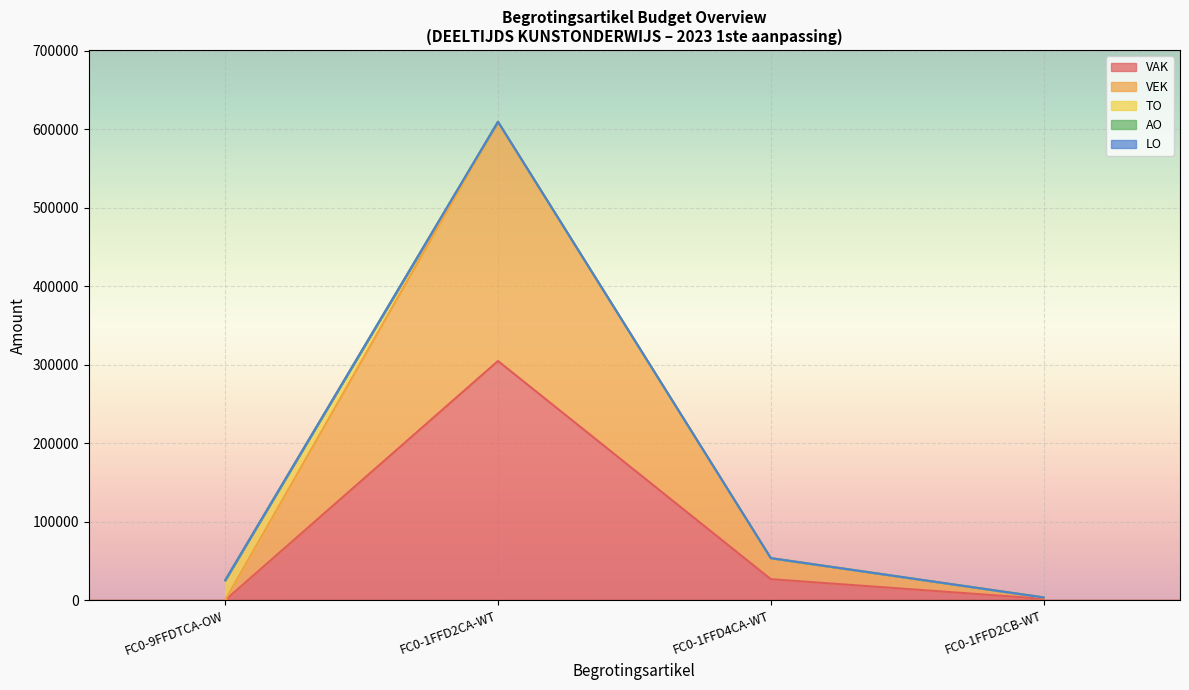

True or false: VAK has a value of 7691 at FC0-1FFD4CA-WT.

False